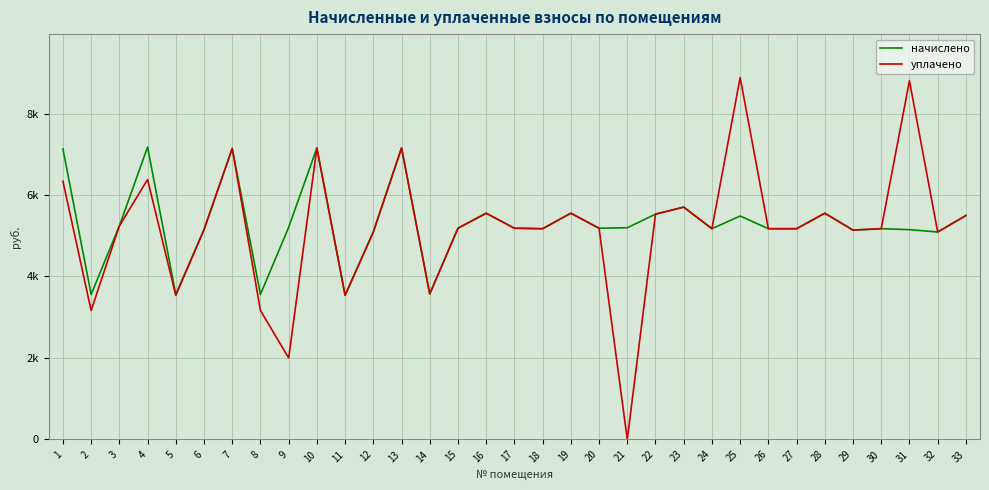

What are all the series names shown in the legend?

начислено, уплачено